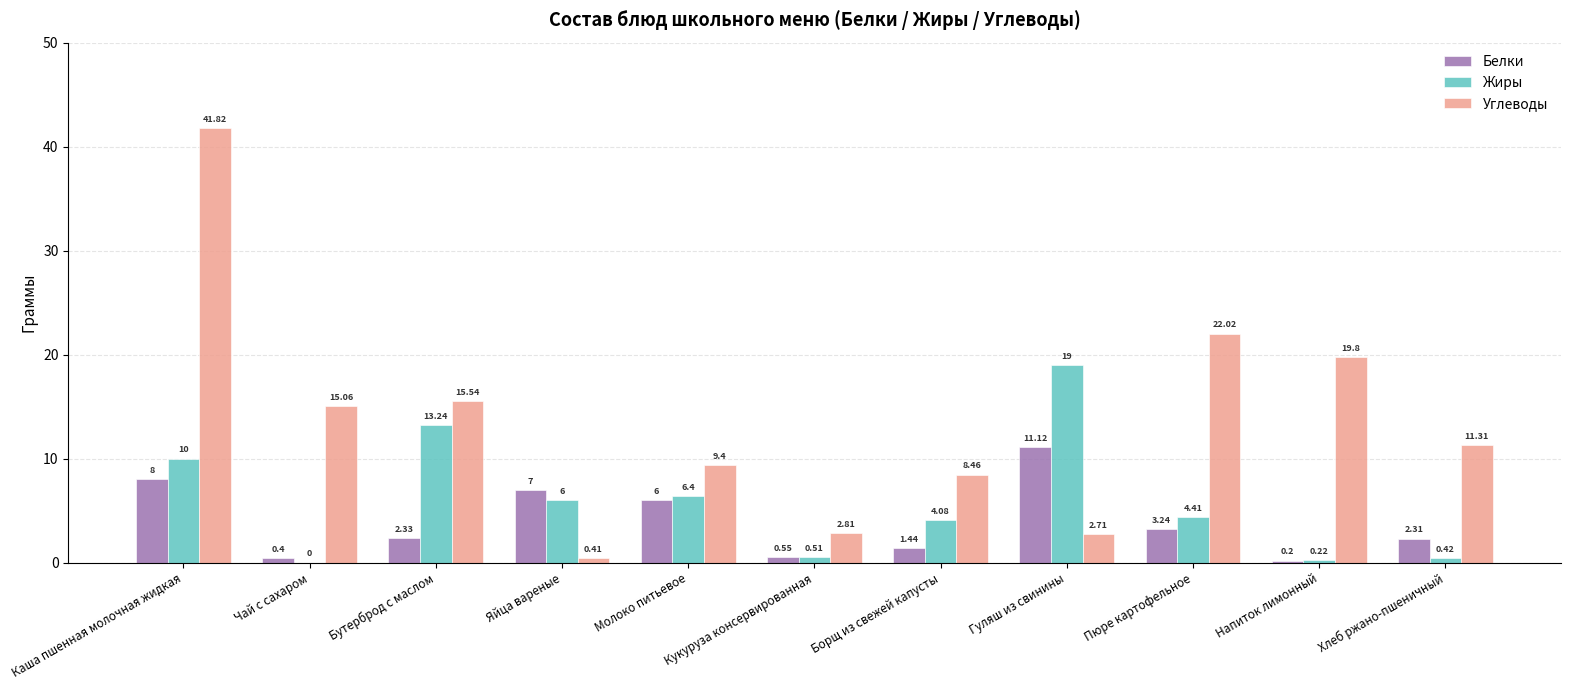

What is the difference between the Жиры values at Гуляш из свинины and Молоко питьевое?

12.6